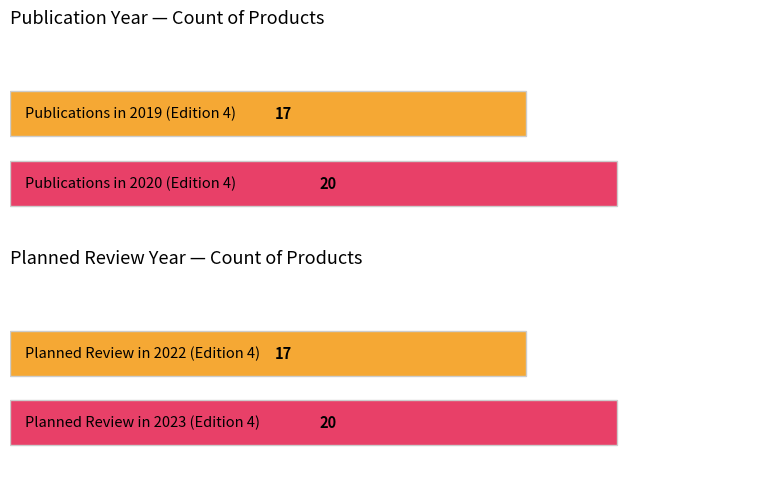

True or false: PUBLICATION DATE has a value of 3394 at Edition 3.

False